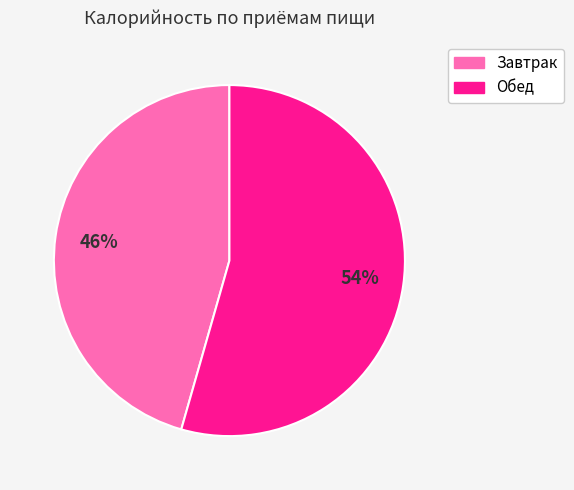

To the nearest percent, what portion does Завтрак represent?

46%